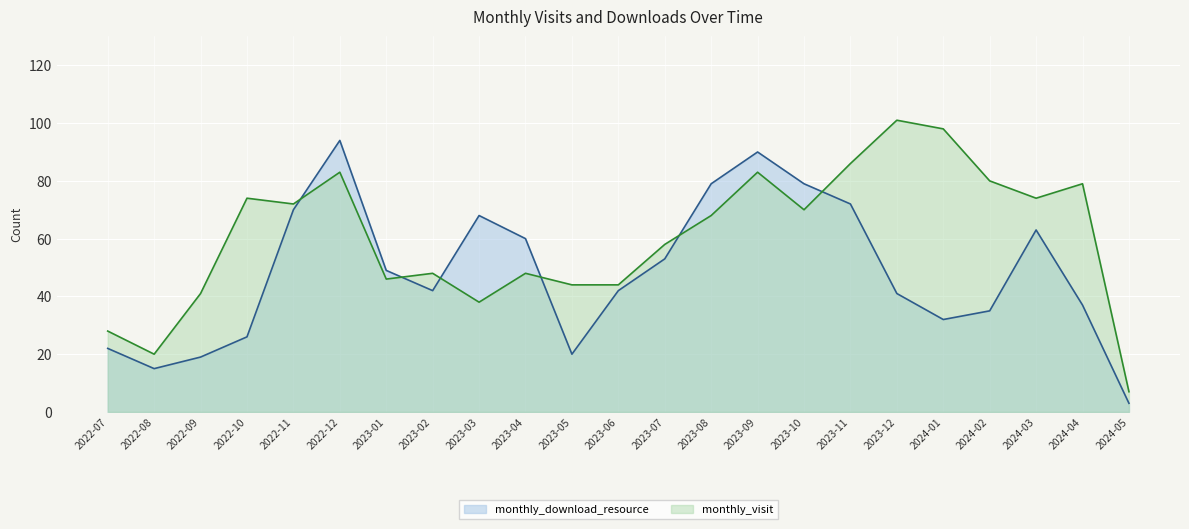

At which label does monthly_download_resource first exceed 42?

2022-11